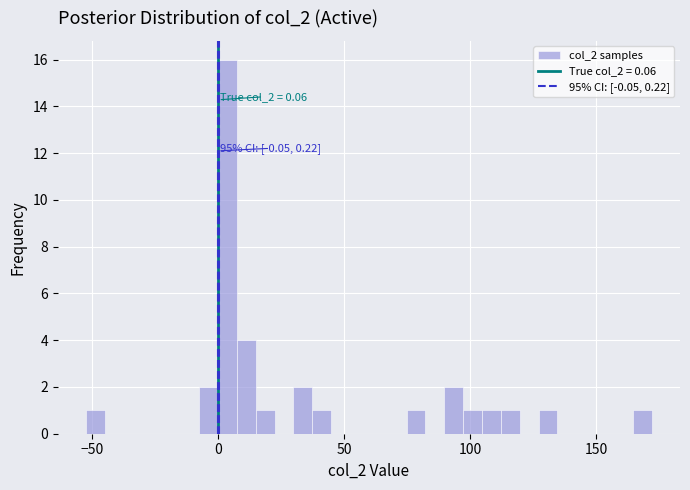

Around what value on the x-axis is the tallest bar? Give the approximate position of its centre, as read against the axis.

5